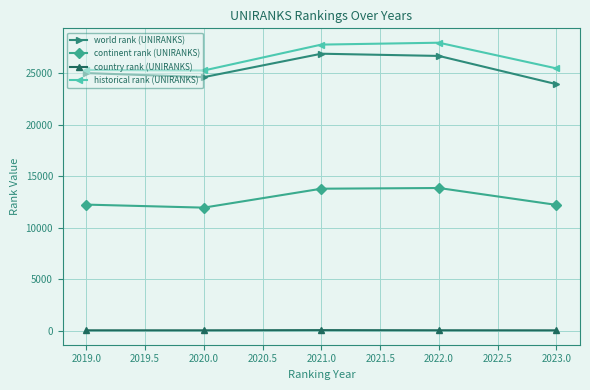

What is the label of the 2nd point from the right?

2022.0